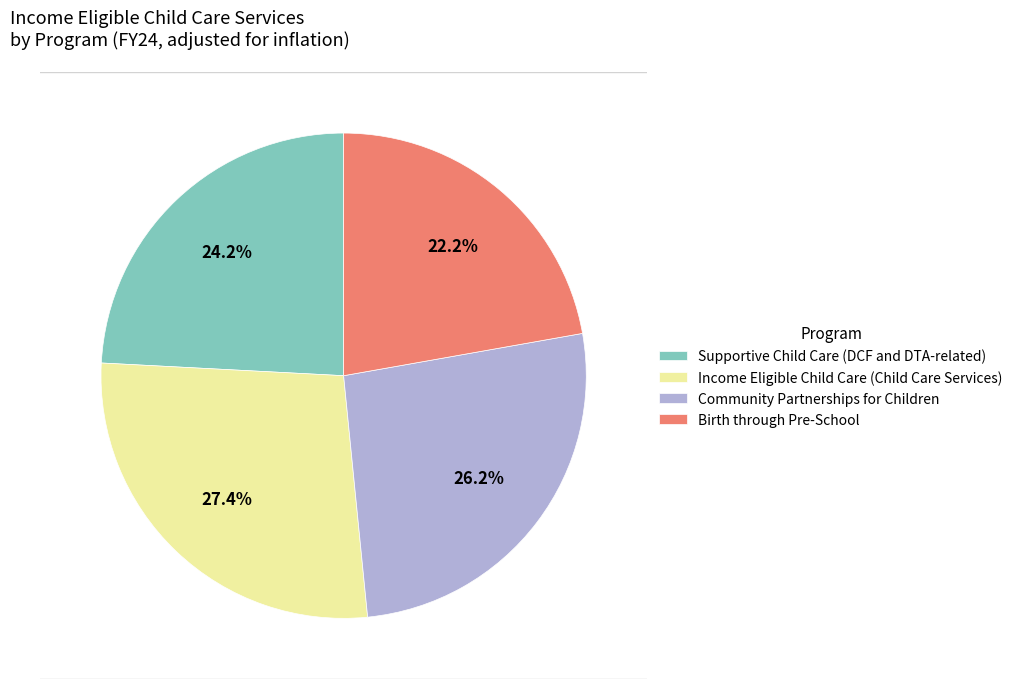

To the nearest percent, what is the combined percentage of Birth through Pre-School and Income Eligible Child Care (Child Care Services)?

50%